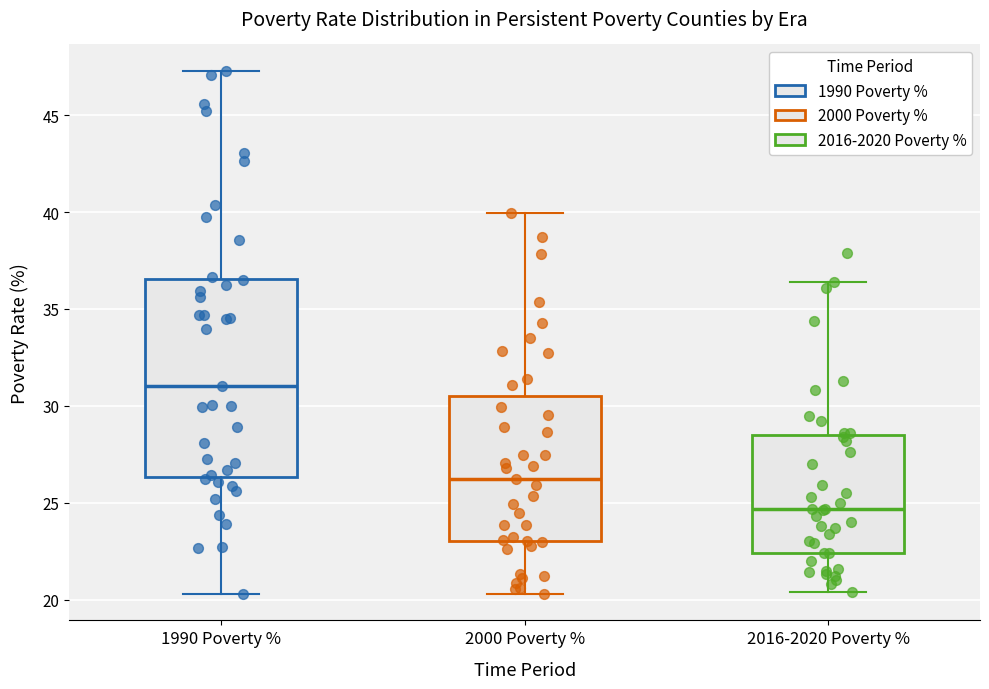

Reading left to right, transcribe this box plot: for each box, give where its median line is, the range the box spans, and where its two whiskers end, as read against the y-axis. The values are not printed on the chart, so give them approximately, as read against the axis.

1990 Poverty %: median 31.0, box 26.5 to 36.5, whiskers 20.5 to 47.5
2000 Poverty %: median 26.0, box 23.0 to 30.5, whiskers 20.5 to 40.0
2016-2020 Poverty %: median 24.5, box 22.5 to 28.5, whiskers 20.5 to 36.5